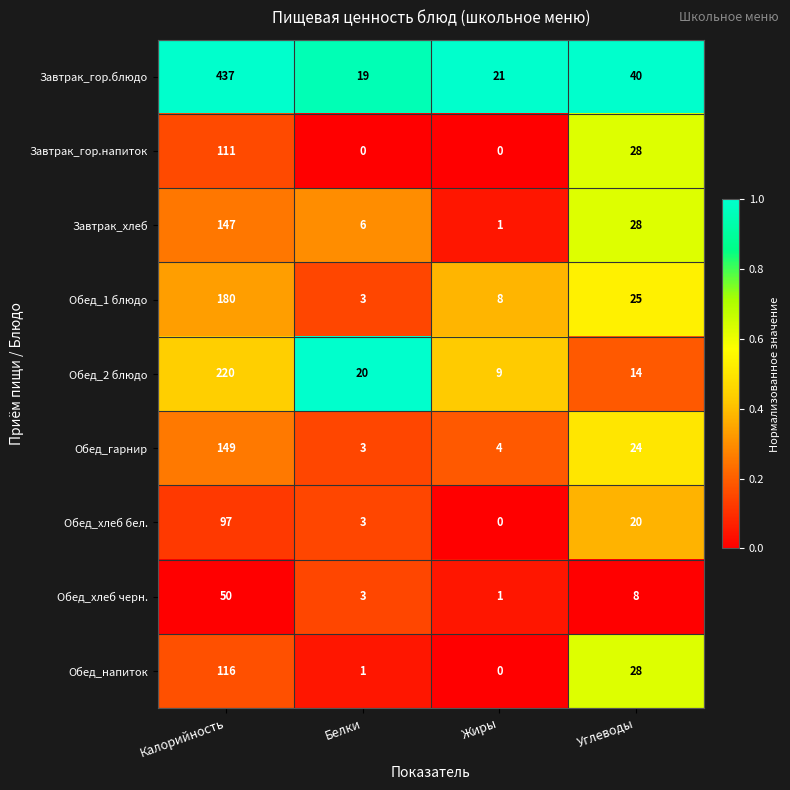

At which label does Обед_1 блюдо reach its peak?

Калорийность